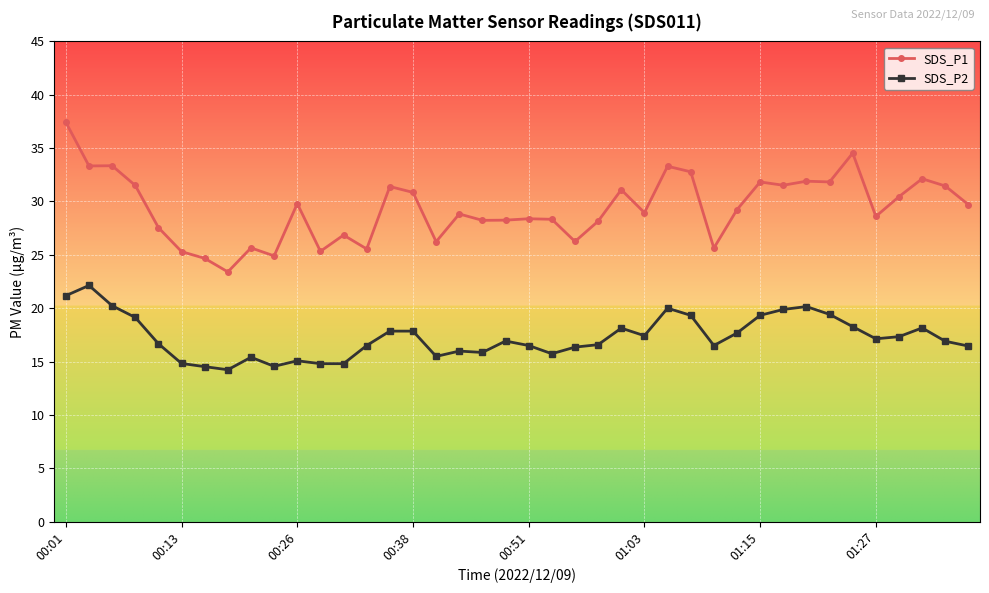

What is the value of the SDS_P2 point at the 16th from the left?

17.9